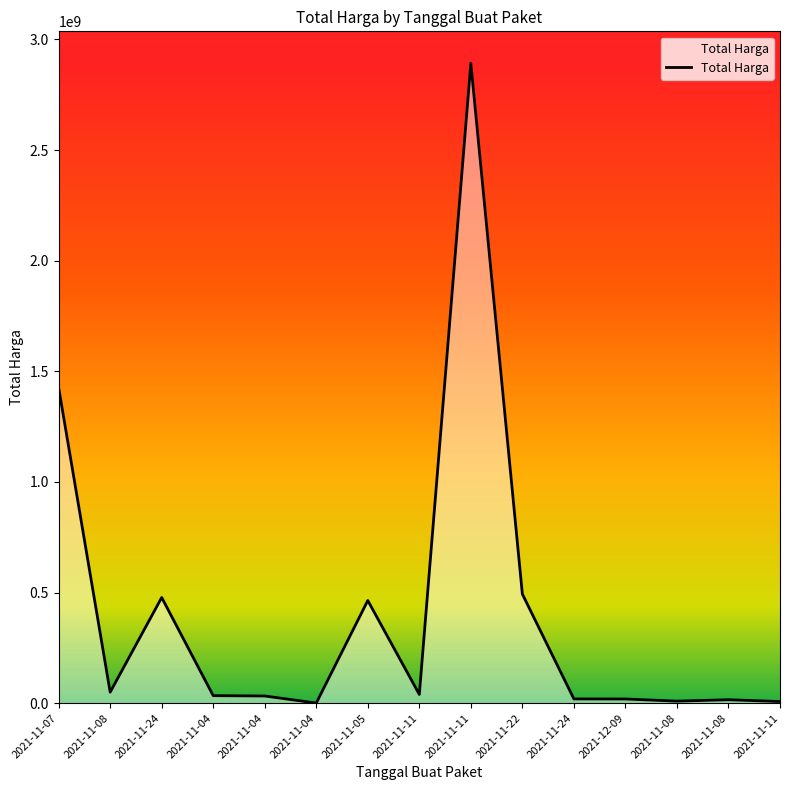

Does the chart have visible grid lines?

No